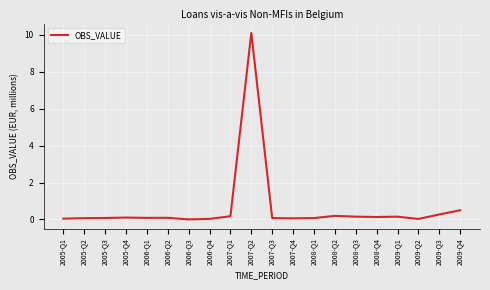

Which category has the highest value across all series?

2007-Q2